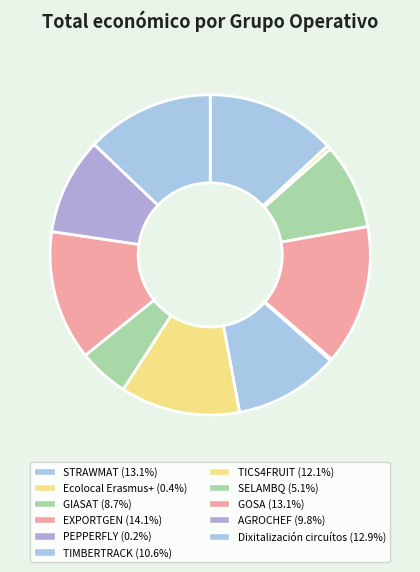

Which slice is the largest?

EXPORTGEN